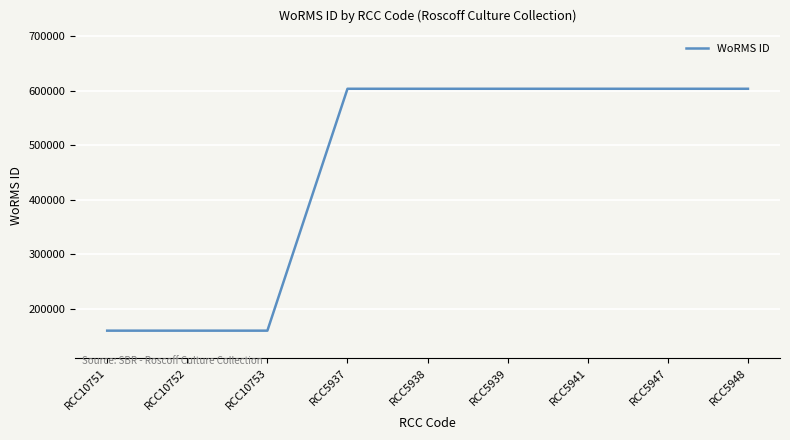

What is the difference between the values at RCC10751 and RCC5937?

442888